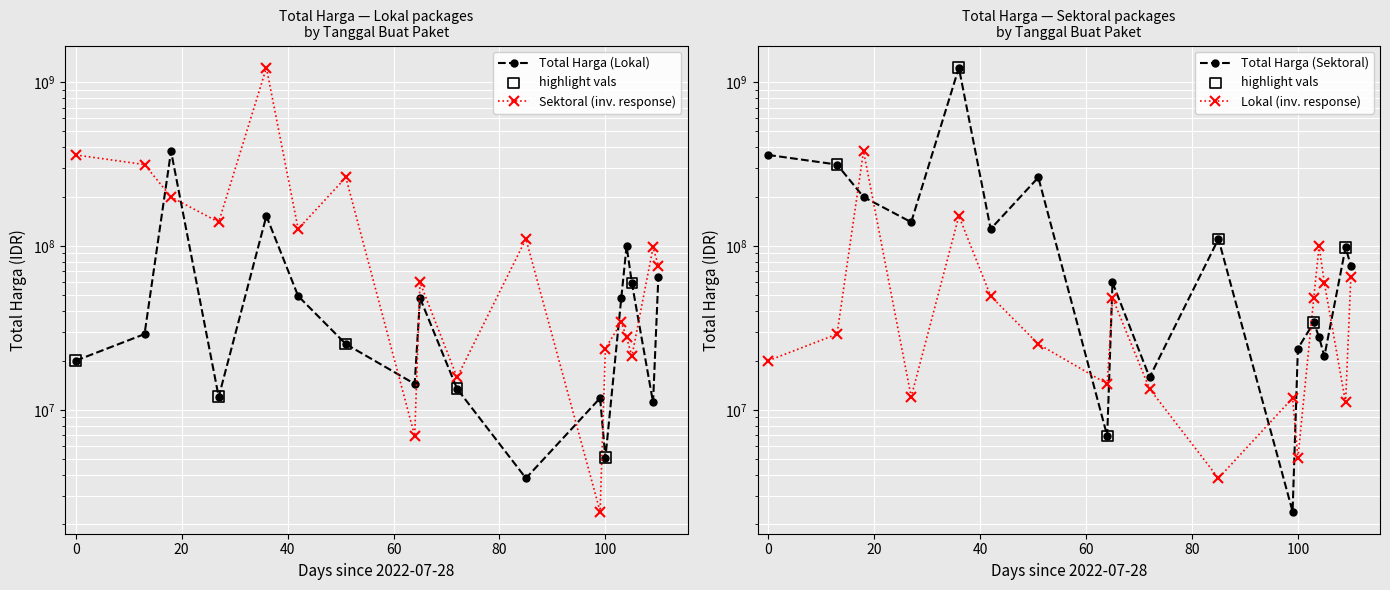

What is the total value across all series at 2022-11-09?

127720000